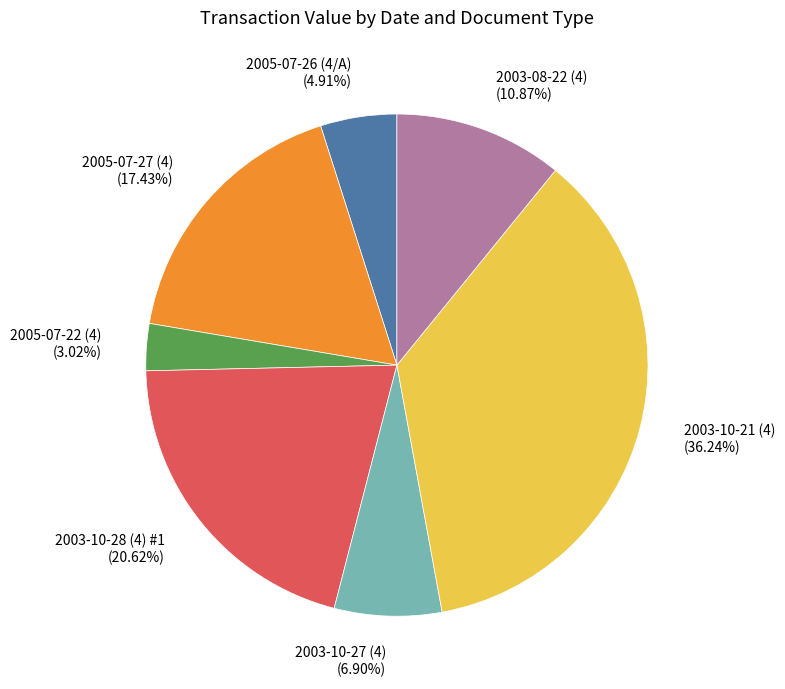

Which slice is the largest?

2003-10-21 (4)